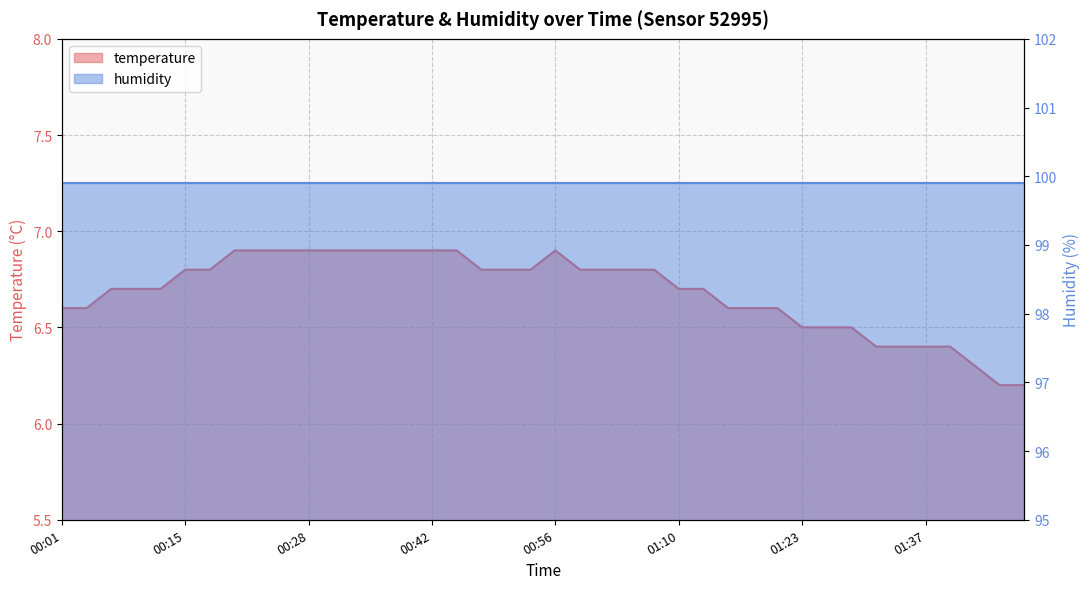

Count the number of categories in the chart.

40